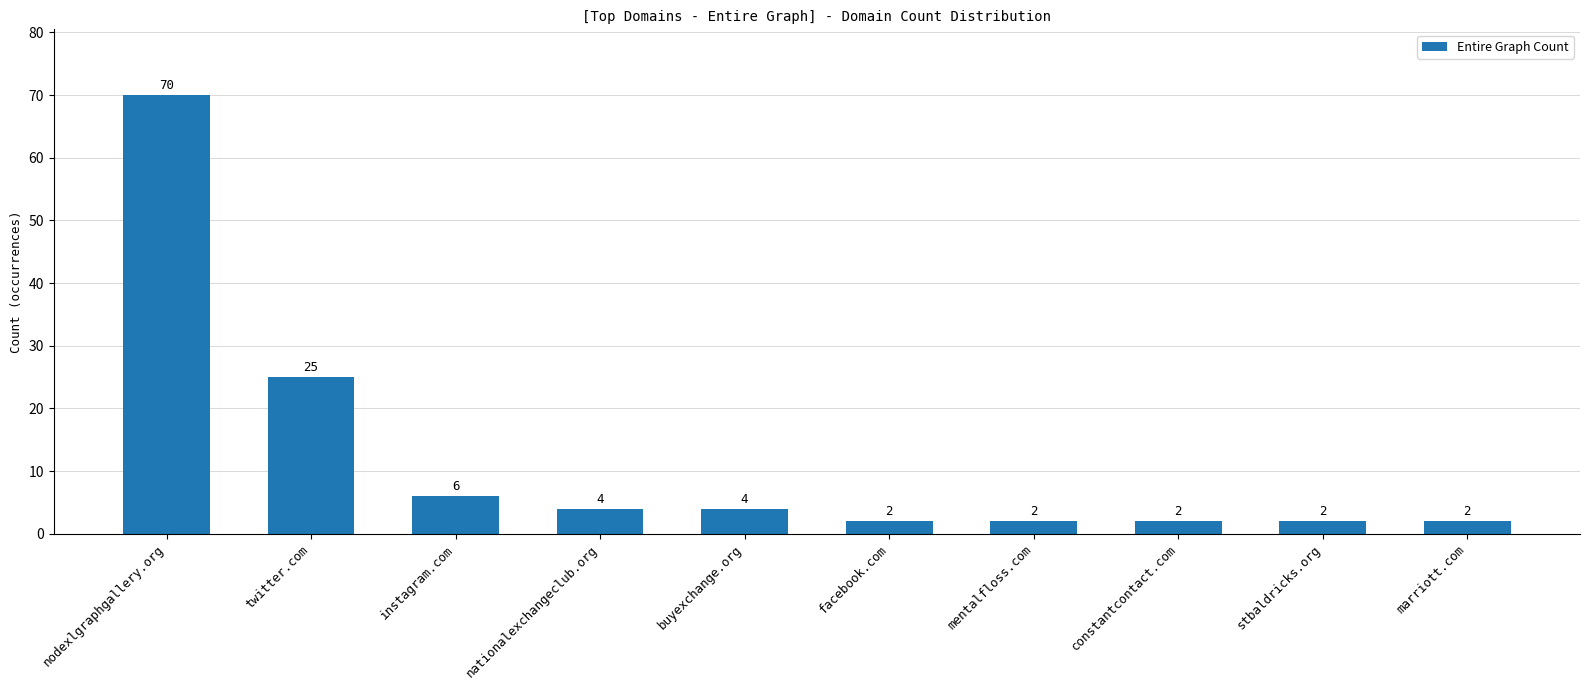

Reading left to right, transcribe all the data shown in this chart.

nodexlgraphgallery.org=70	twitter.com=25	instagram.com=6	nationalexchangeclub.org=4	buyexchange.org=4	facebook.com=2	mentalfloss.com=2	constantcontact.com=2	stbaldricks.org=2	marriott.com=2